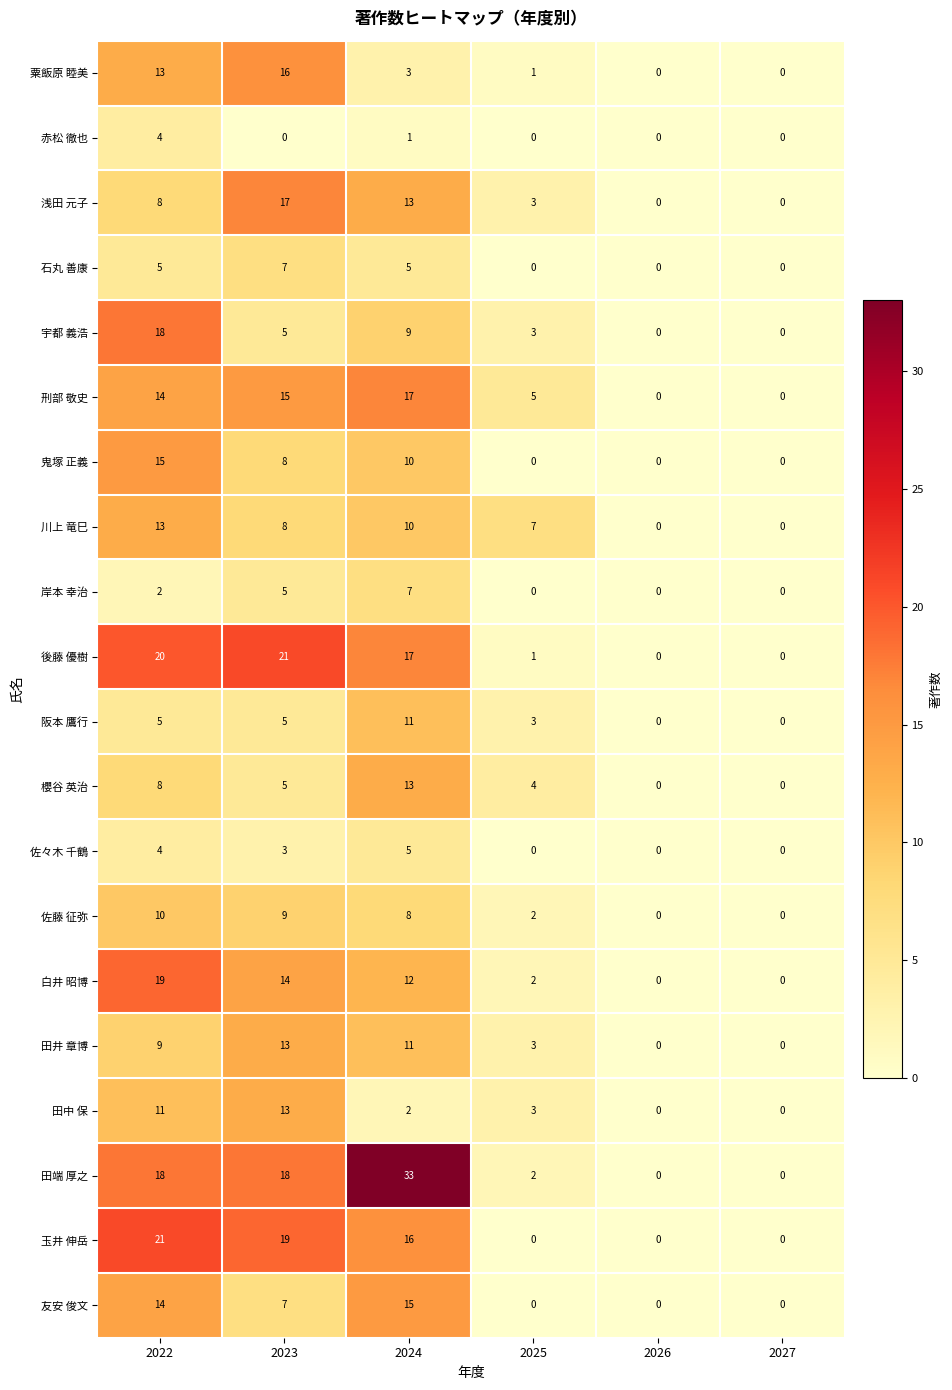

Which series has the widest spread of values?

田端 厚之